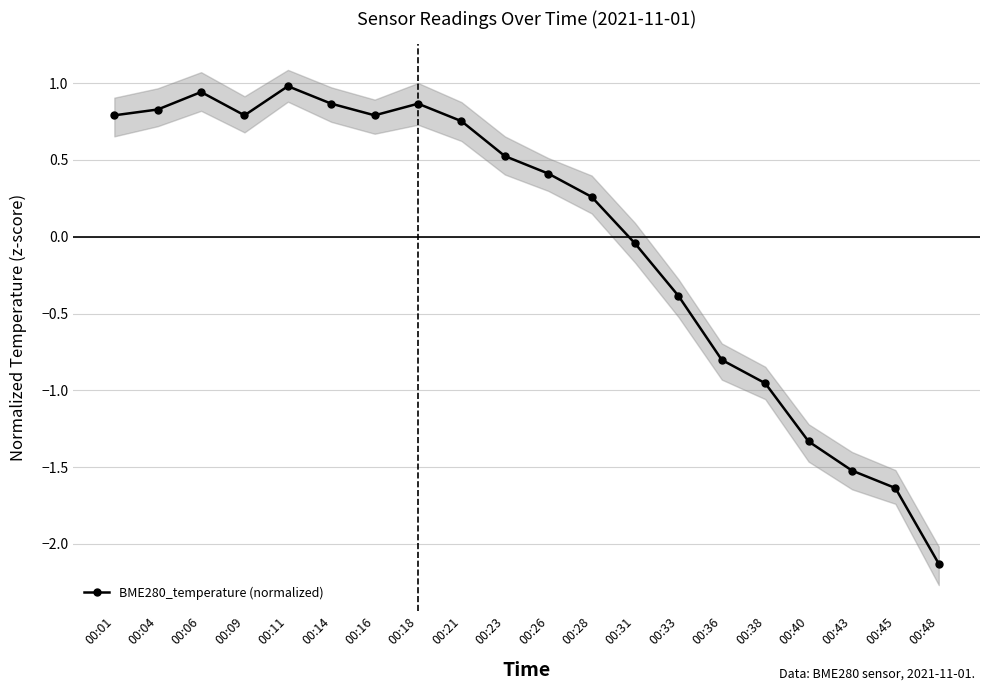

What is the value of the 20th point from the left?

-2.1